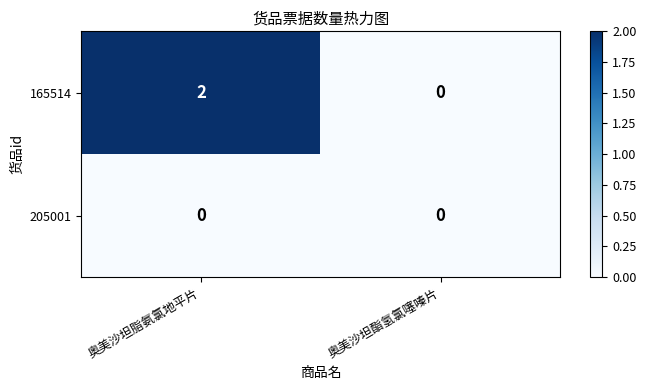

Which series has the widest spread of values?

165514